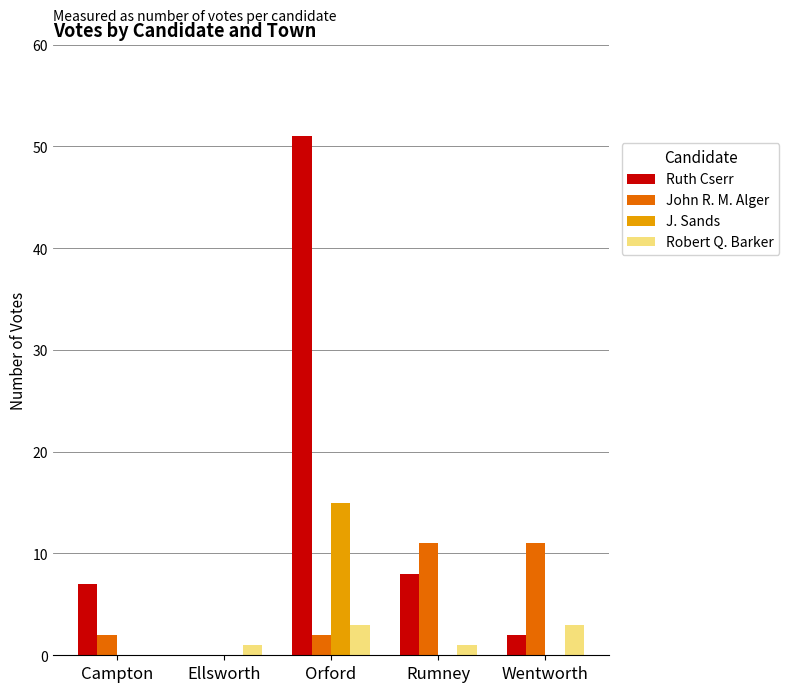

How many series are shown in this chart?

4